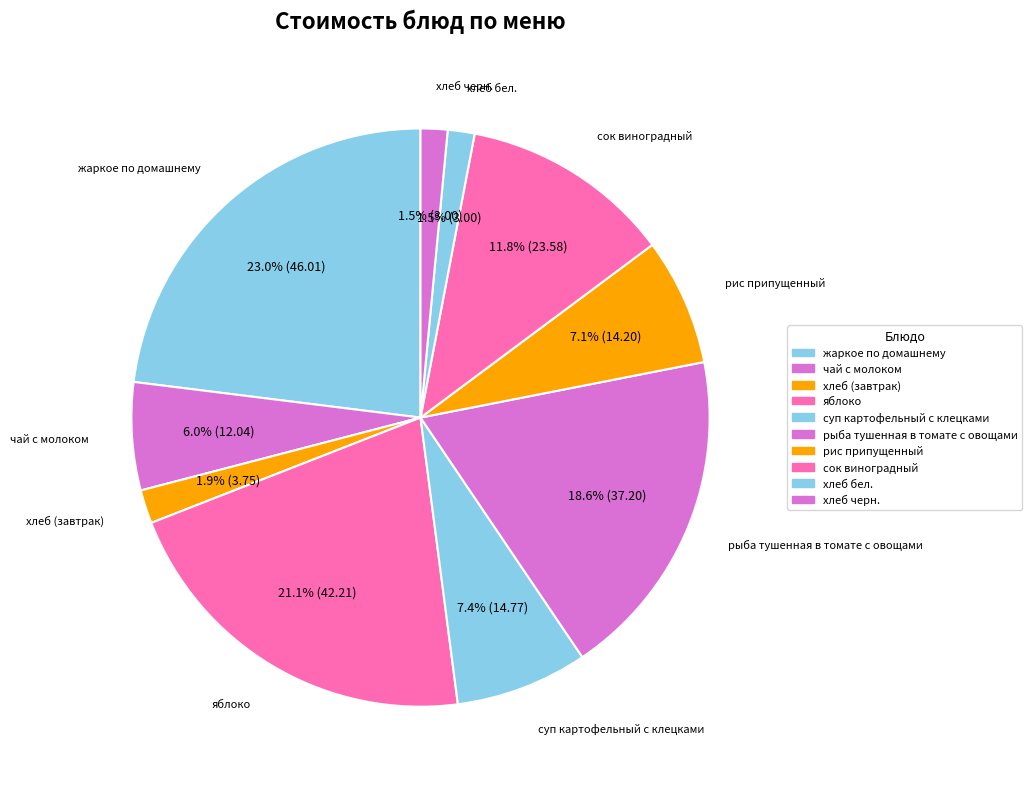

Rank the categories by value from highest to lowest.

жаркое по домашнему, яблоко, рыба тушенная в томате с овощами, сок виноградный, суп картофельный с клецками, рис припущенный, чай с молоком, хлеб (завтрак), хлеб бел., хлеб черн.